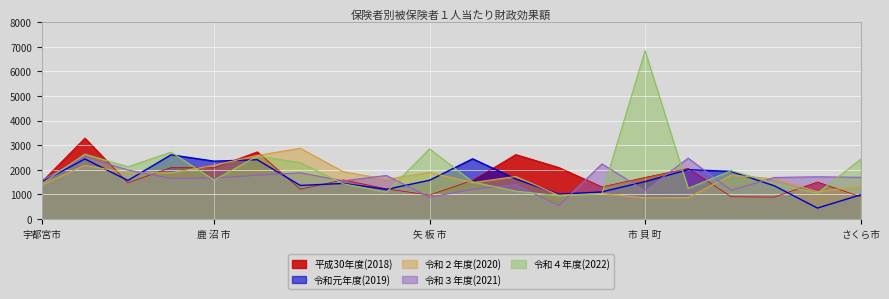

True or false: 令和４年度(2022) has more than 2 interior local peaks.

True